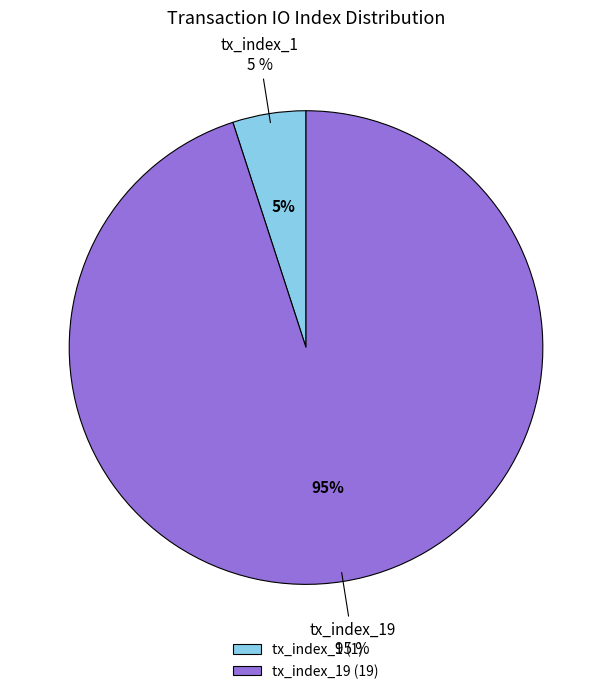

To the nearest percent, what percentage of the pie is tx_index_19?

95%